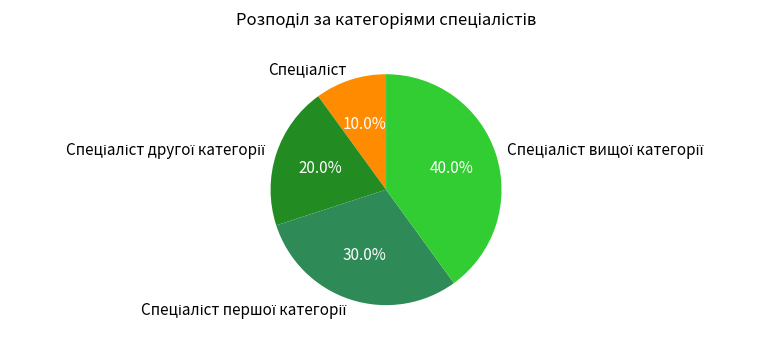

Is there a majority slice in this chart?

No